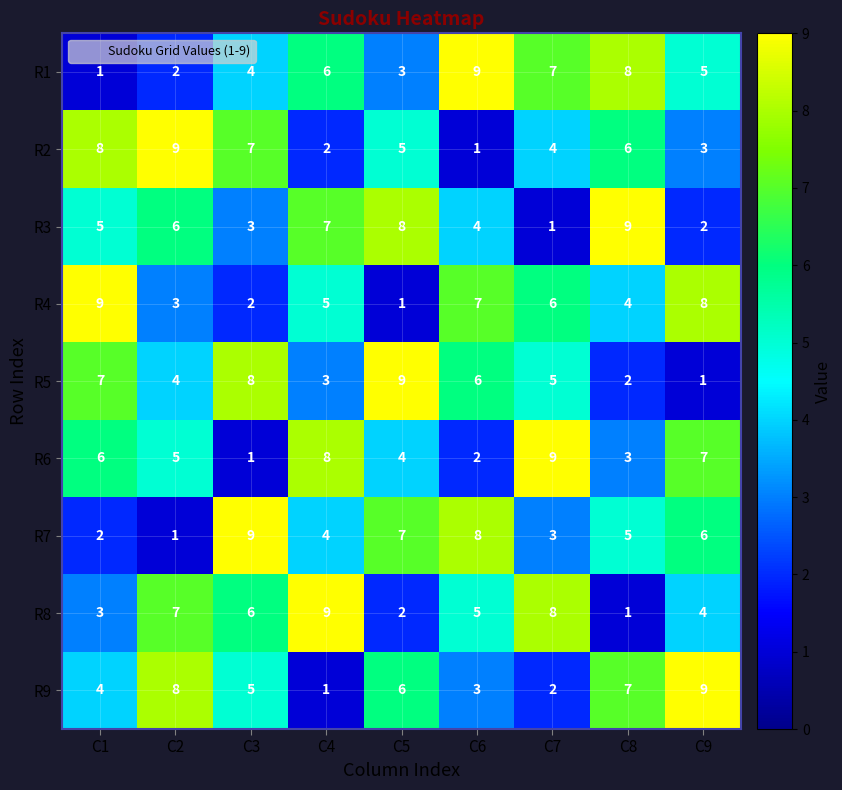

Count the R4 values in the range 3 to 7.

5